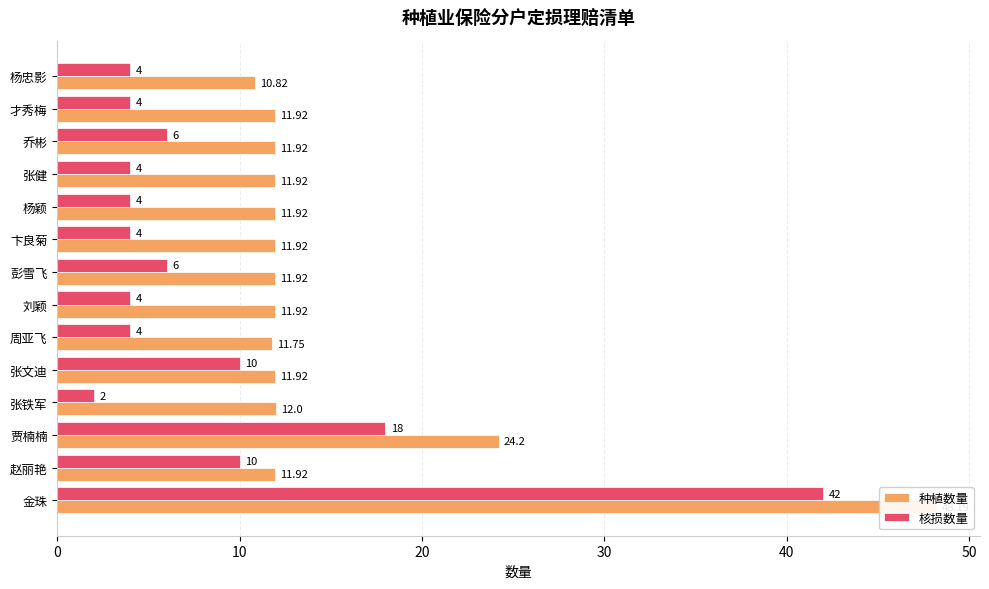

At how many categories does at least one series exceed 8?

14